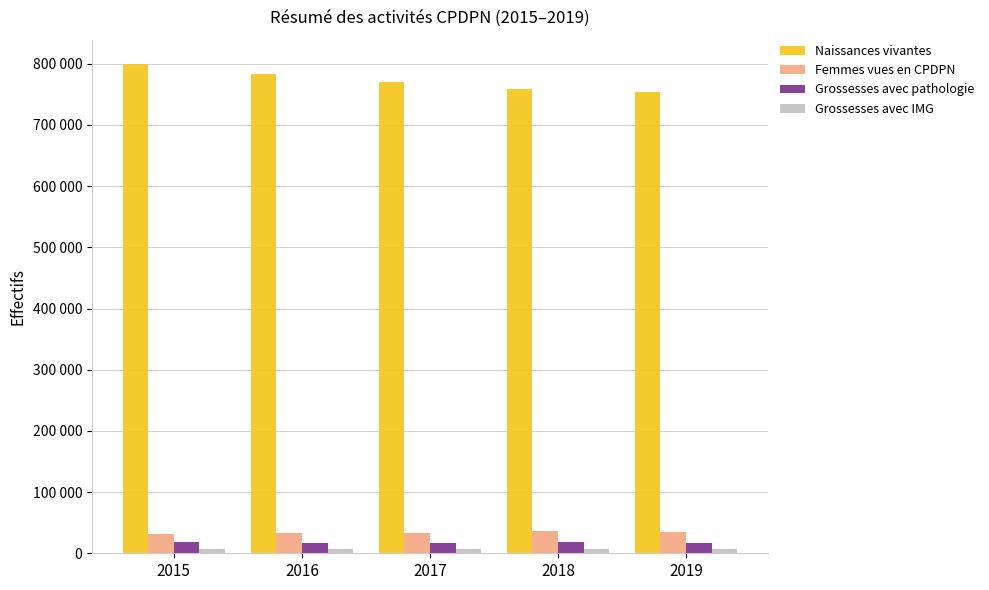

Between 2017 and 2019, which is larger?

2017